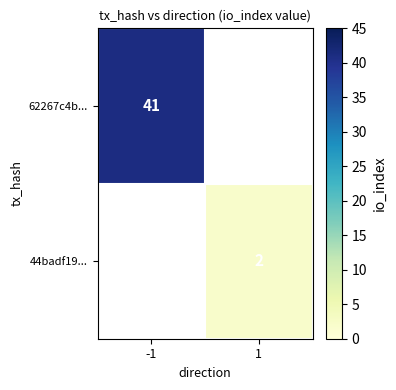

The 62267c4b... series shows 68 at -1. True or false?

False